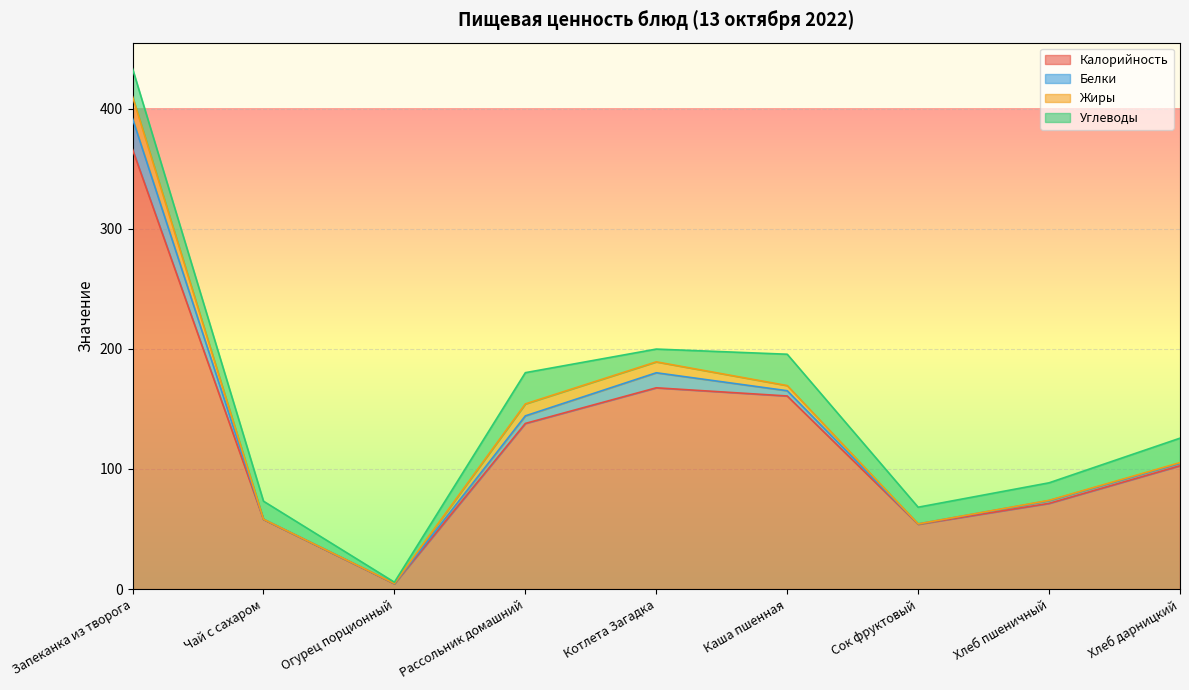

How many data points does each series have?

9